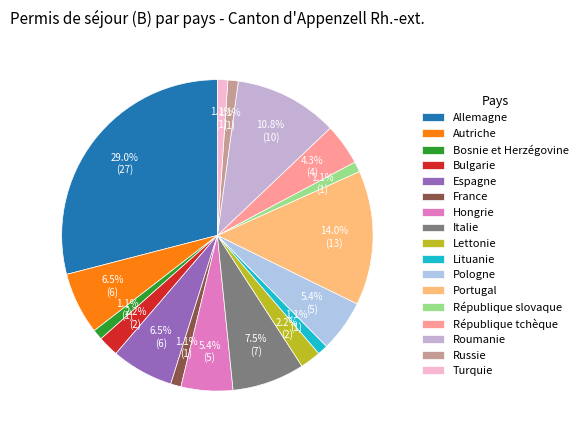

To the nearest percent, what is the average slice percentage?

6%